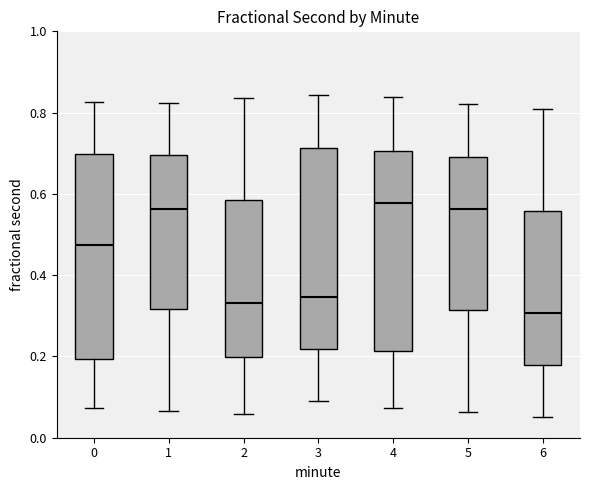

Reading left to right, transcribe this box plot: for each box, give where its median line is, the range the box spans, and where its two whiskers end, as read against the y-axis. The values are not printed on the chart, so give them approximately, as read against the axis.

0: median 0.48, box 0.20 to 0.70, whiskers 0.08 to 0.82
1: median 0.56, box 0.32 to 0.70, whiskers 0.06 to 0.82
2: median 0.34, box 0.20 to 0.58, whiskers 0.06 to 0.84
3: median 0.34, box 0.22 to 0.72, whiskers 0.08 to 0.84
4: median 0.58, box 0.22 to 0.70, whiskers 0.08 to 0.84
5: median 0.56, box 0.32 to 0.70, whiskers 0.06 to 0.82
6: median 0.30, box 0.18 to 0.56, whiskers 0.06 to 0.80